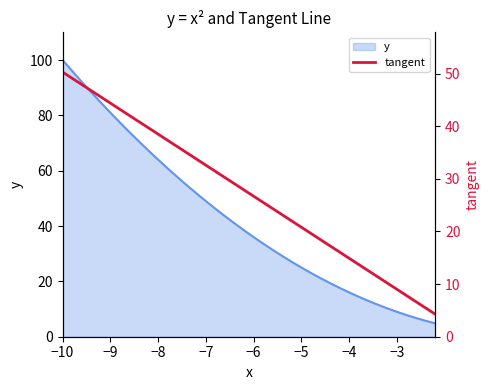

What is the highest value of the y series?

100.0